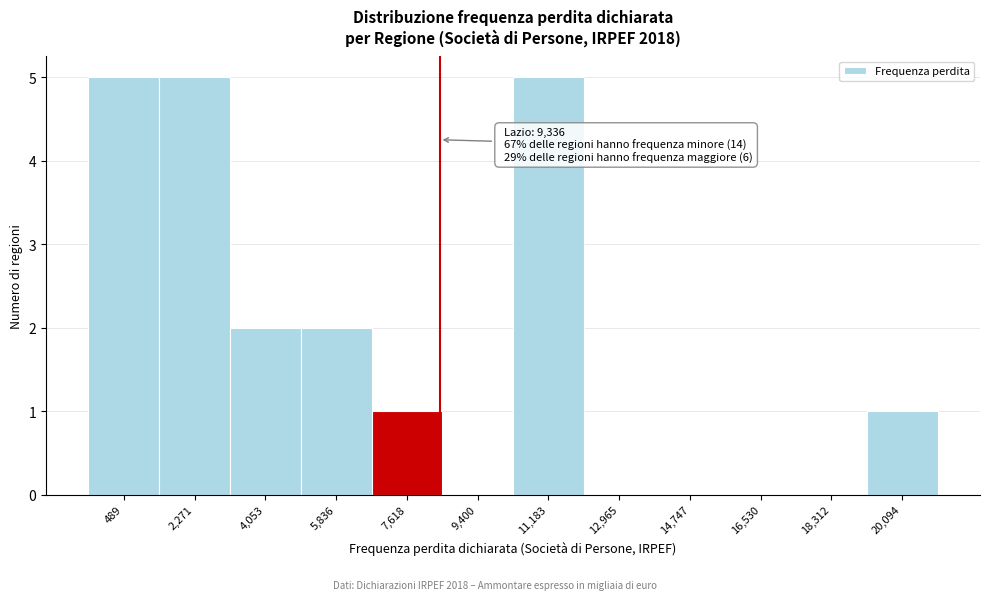

Reading right to left, list all the values displayed in this chart.

20,094=1	18,312=0	16,530=0	14,747=0	12,965=0	11,183=5	9,400=0	7,618=1	5,836=2	4,053=2	2,271=5	489=5